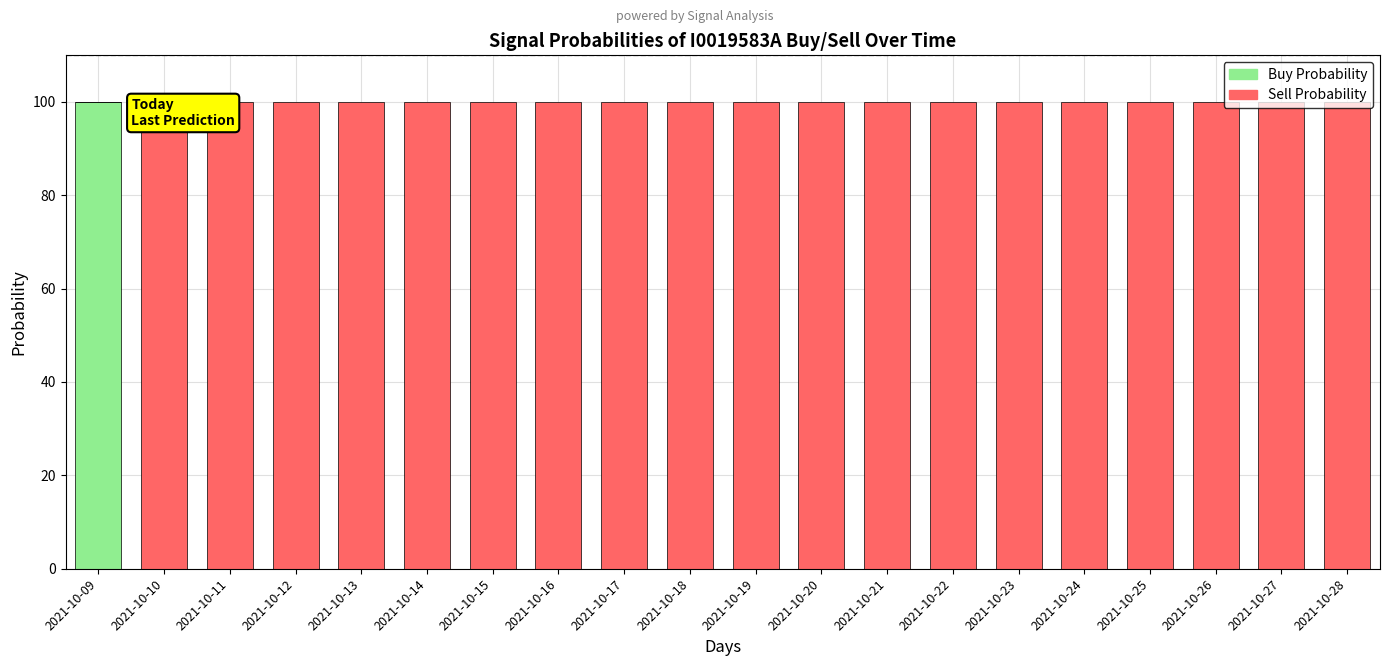

What is the total value across all series at 2021-10-11?

100